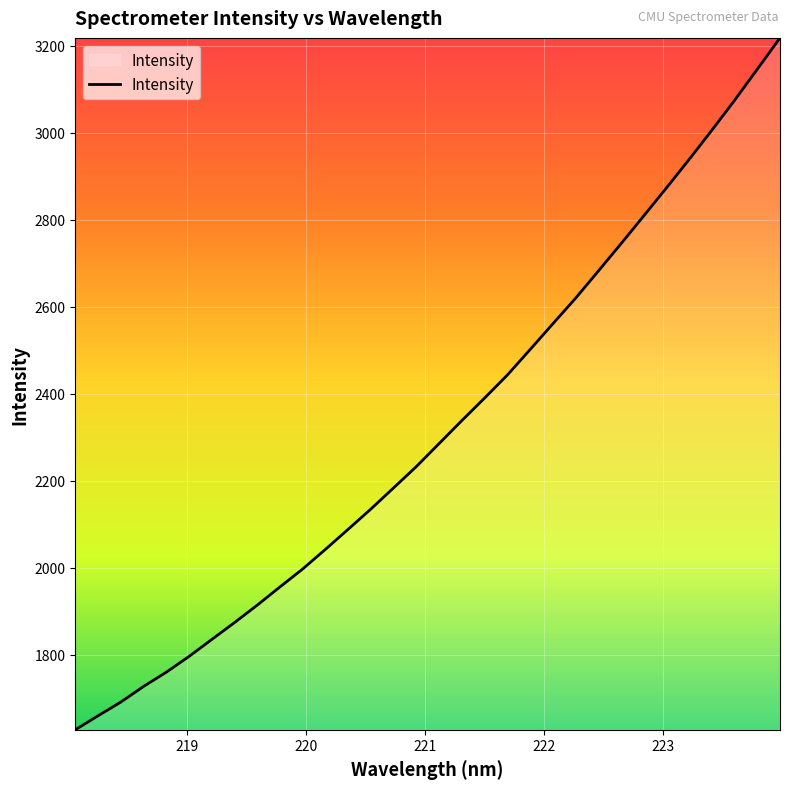

What is the greatest value displayed?

3218.6